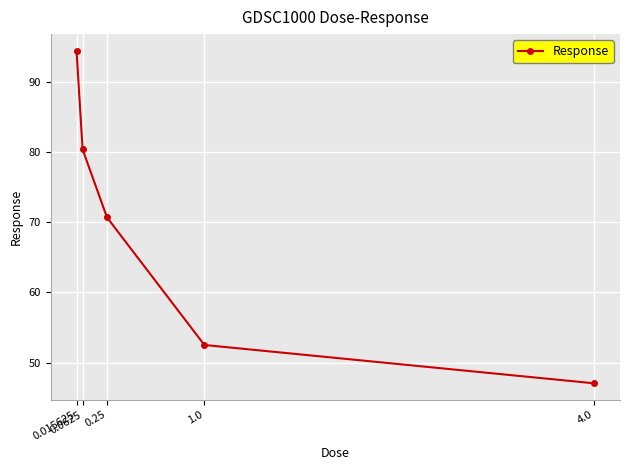

Where is the data nearest to the value 70?

0.25